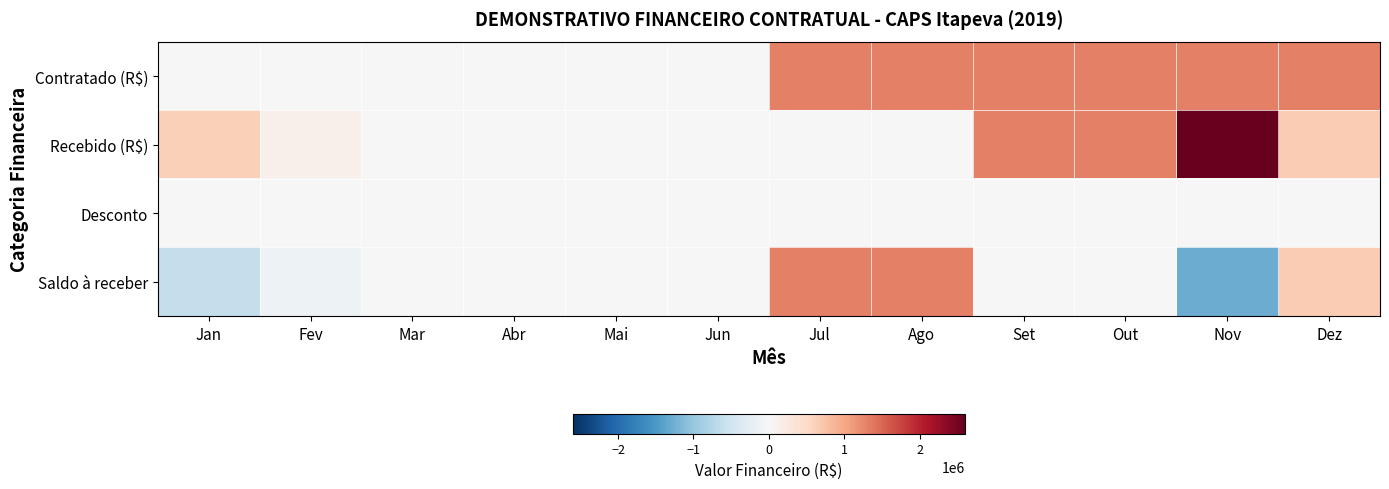

Which series has the widest spread of values?

Recebido (R$)